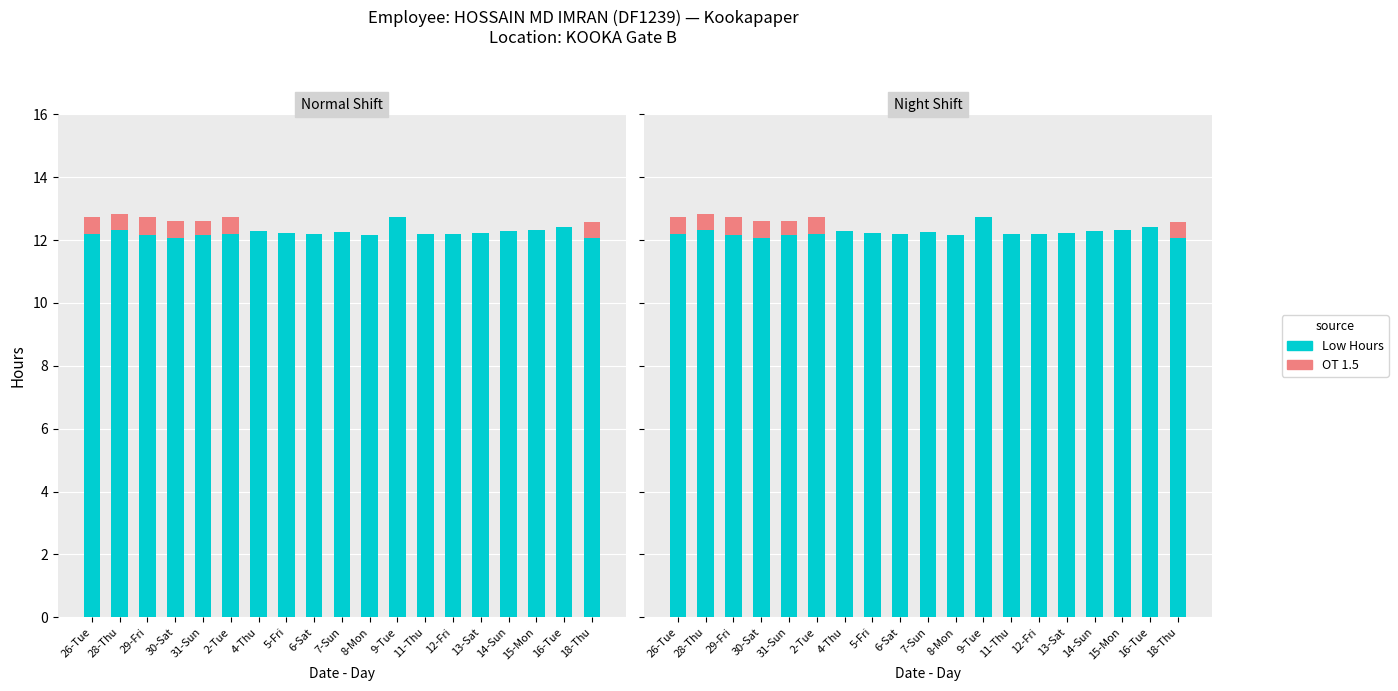

What is the difference between the Low Hours values at 11-Thu and 9-Tue?

0.6